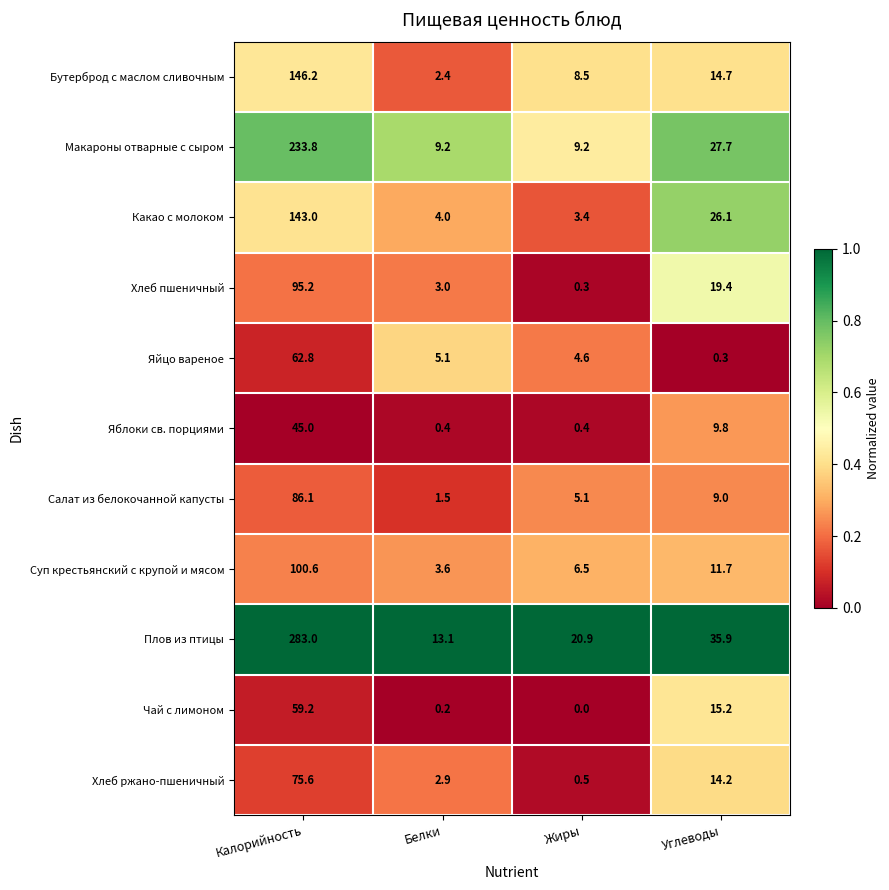

List the series in order of their peak value, highest first.

Плов из птицы, Макароны отварные с сыром, Бутерброд с маслом сливочным, Какао с молоком, Суп крестьянский с крупой и мясом, Хлеб пшеничный, Салат из белокочанной капусты, Хлеб ржано-пшеничный, Яйцо вареное, Чай с лимоном, Яблоки св. порциями